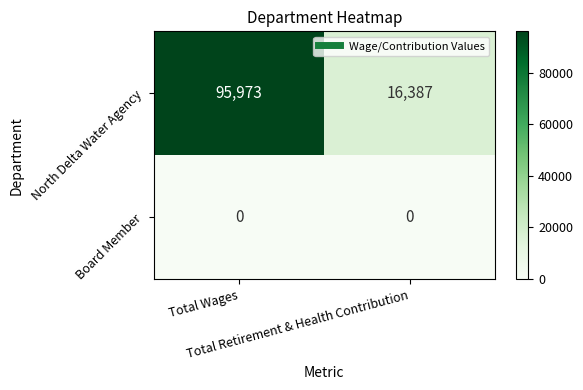

What is the minimum value for North Delta Water Agency?

16387